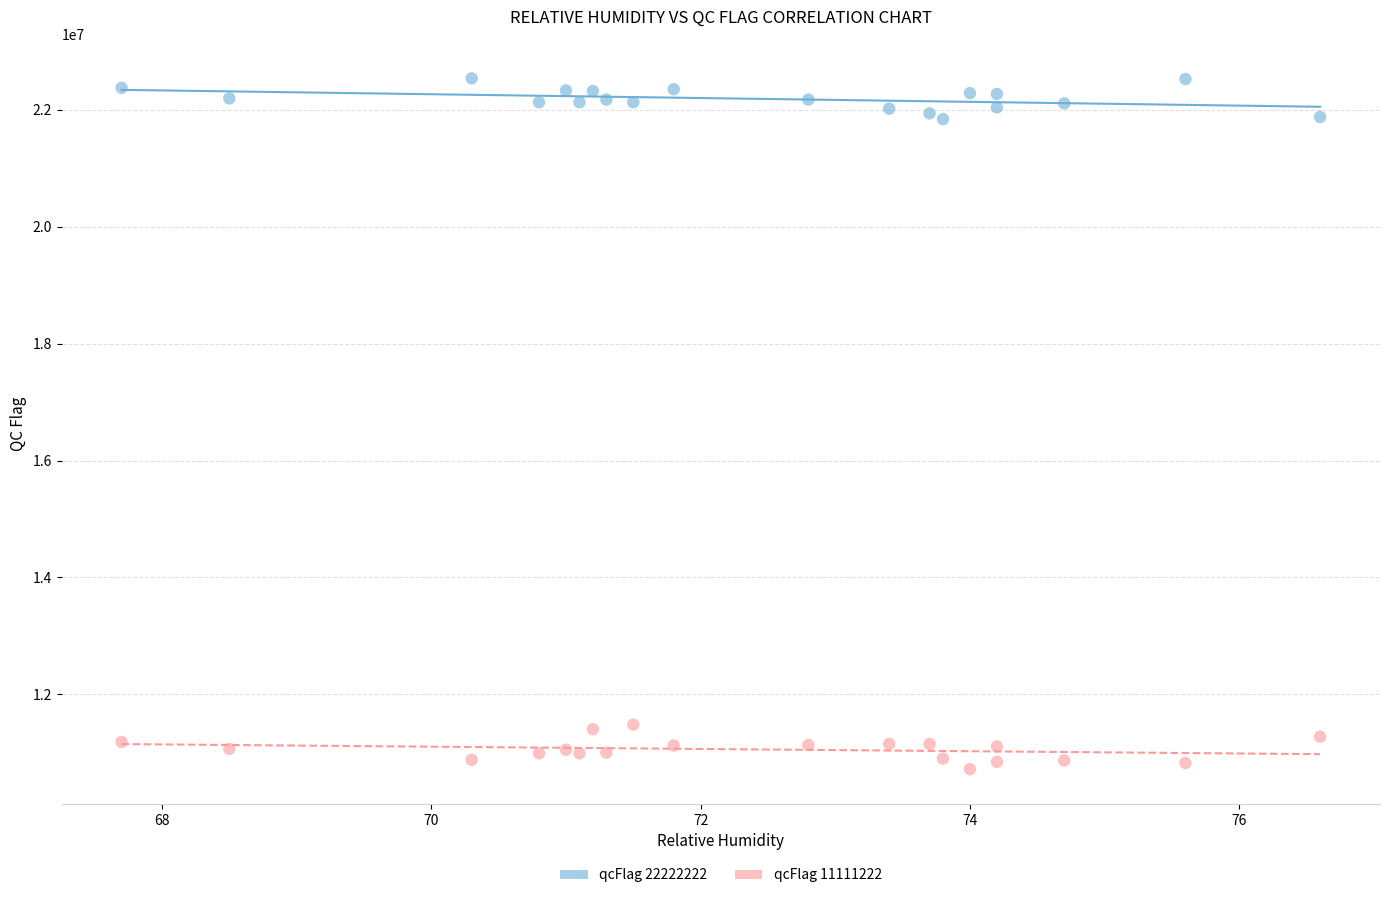

Across all data points, what is the range of X values (max minus min)?

8.9